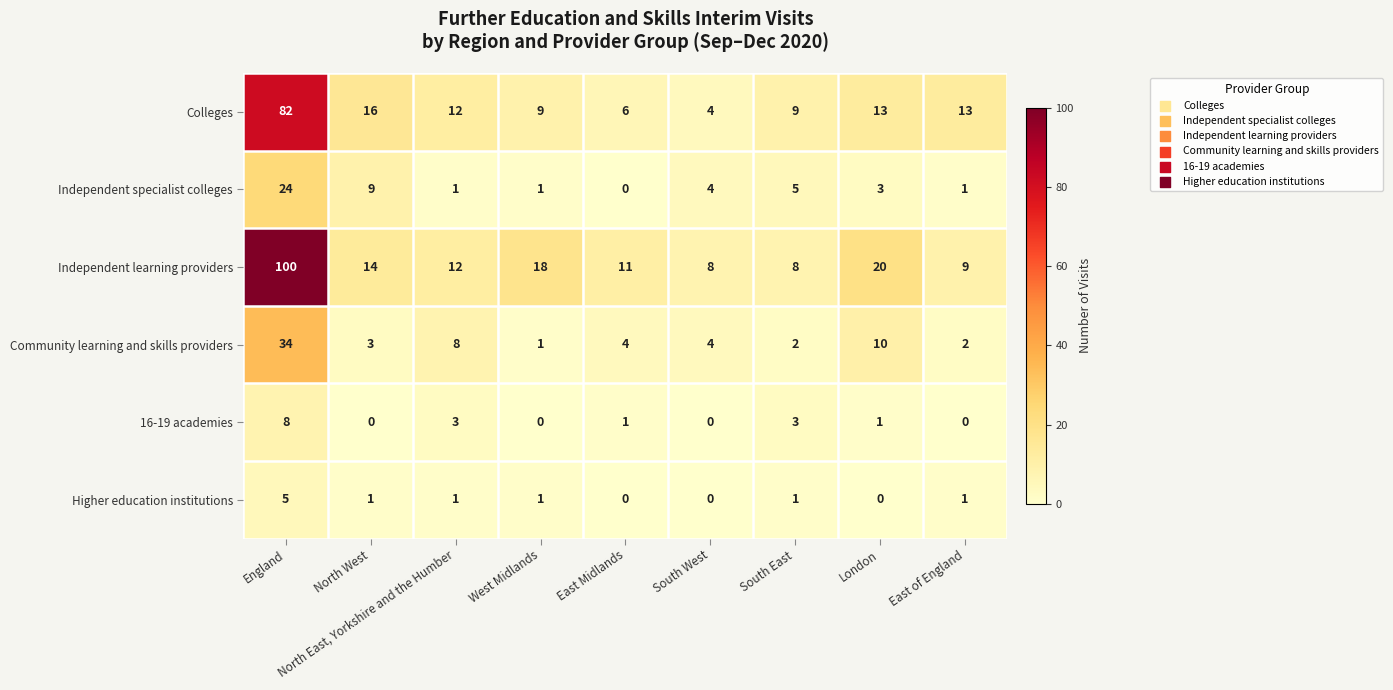

What is the spread (max minus min) of values at North West?

16